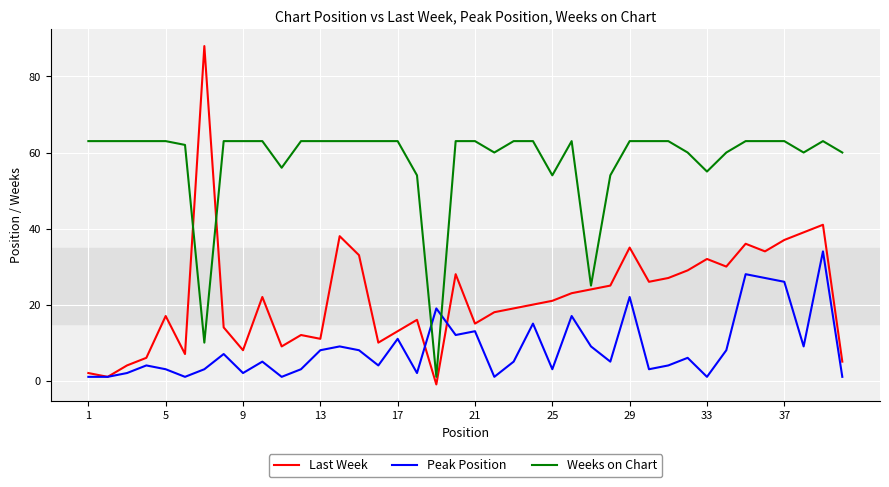

How many interior local peaks does the Peak Position series have?

13